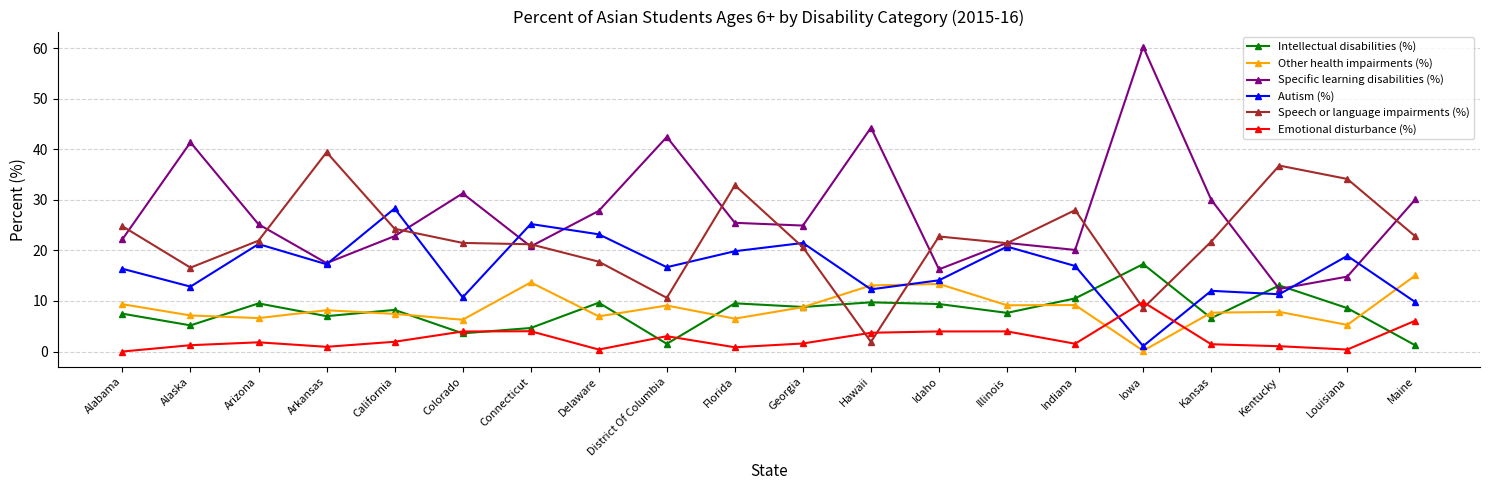

Does the chart have visible grid lines?

Yes